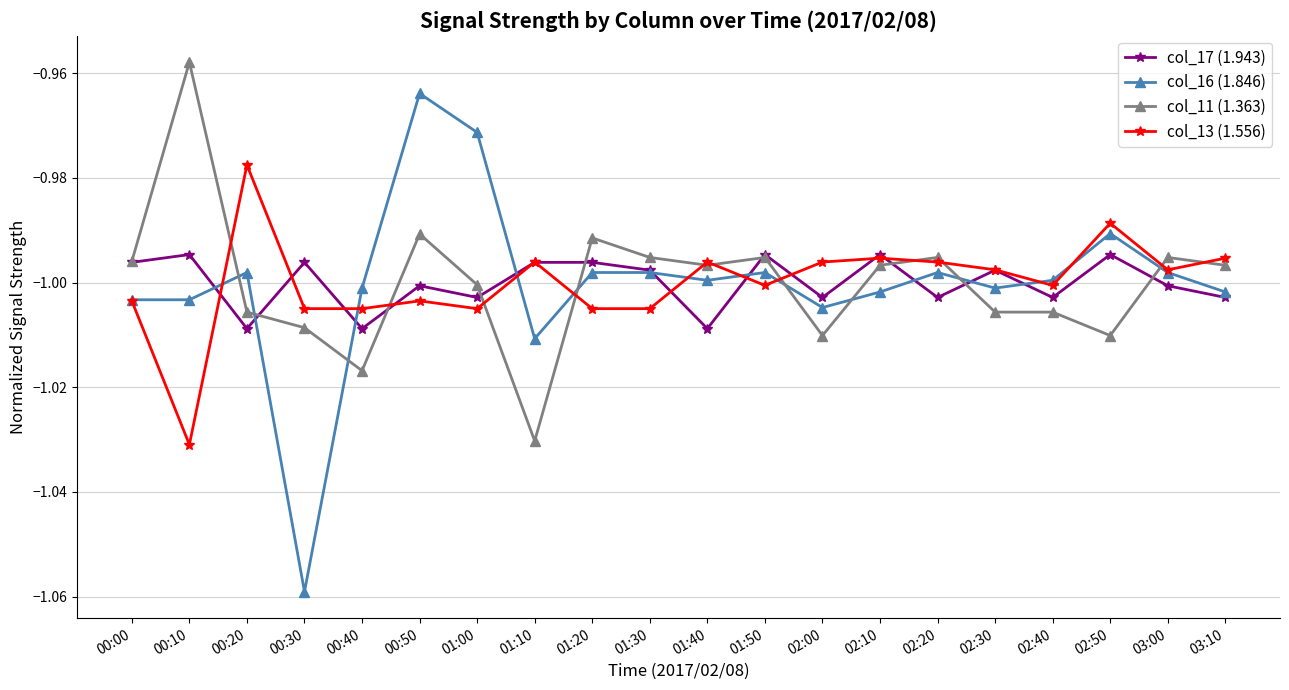

The col_17 (1.943) series shows -1.0 at 01:50. True or false?

True